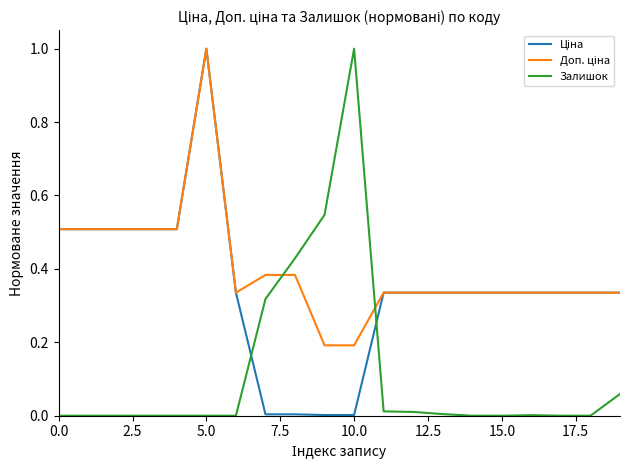

What is the greatest value displayed?

1.0